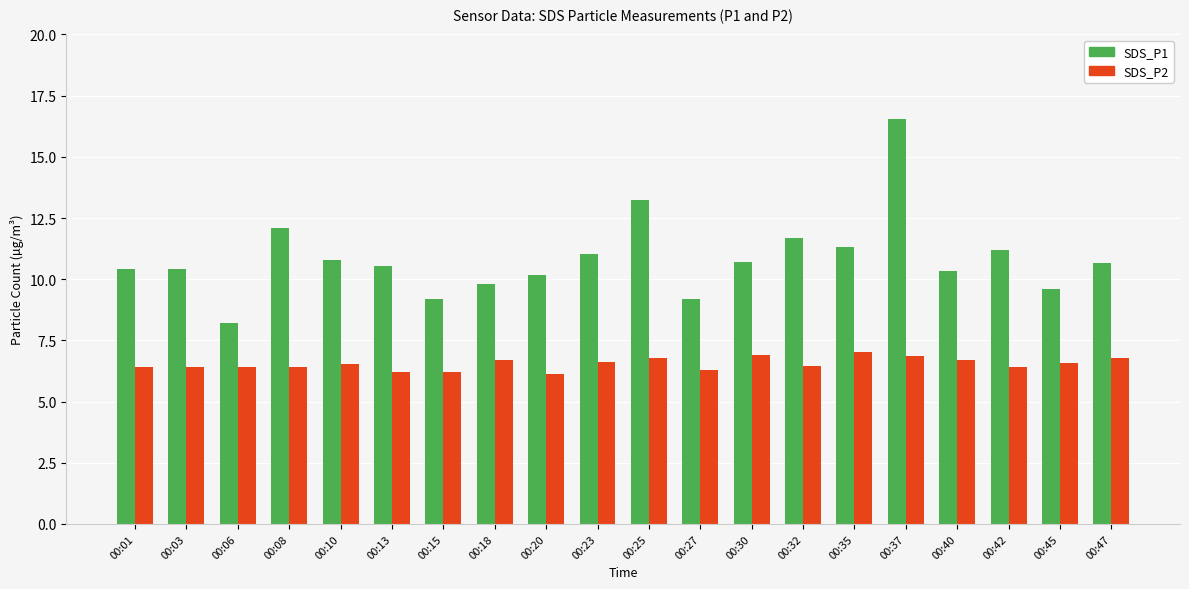

At how many categories does at least one series exceed 7?

20